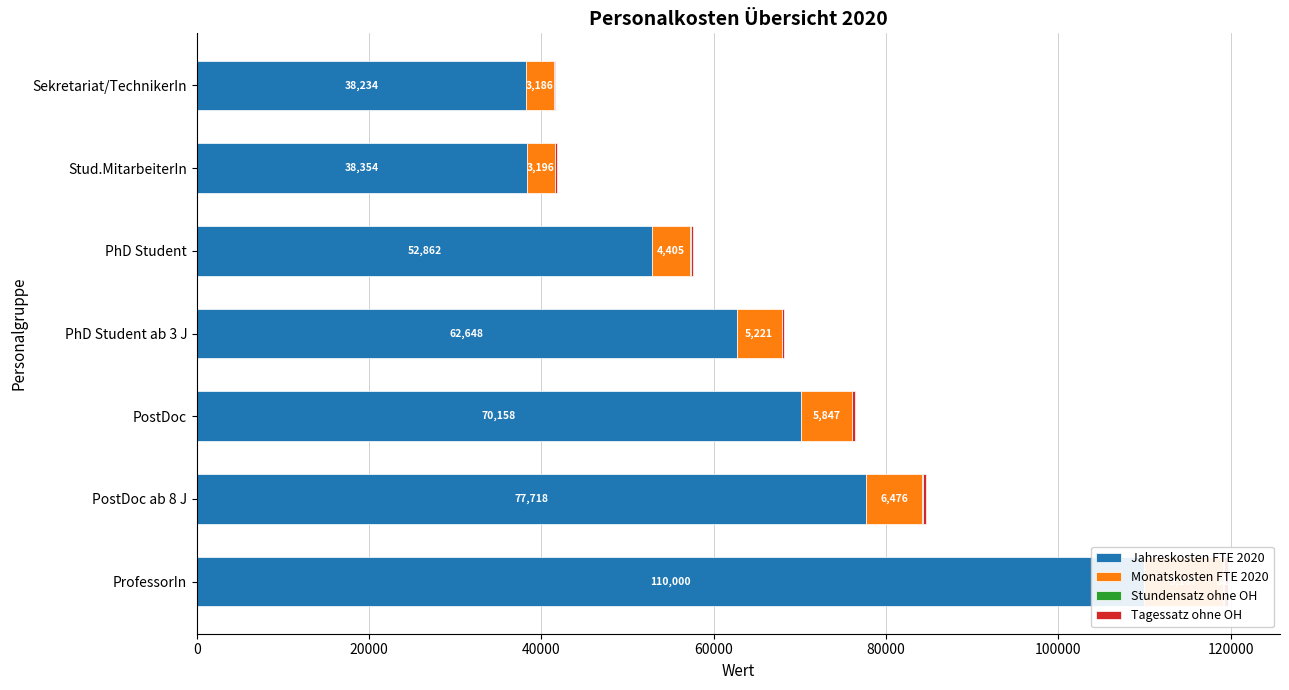

Which series has the largest total across all categories?

Jahreskosten FTE 2020